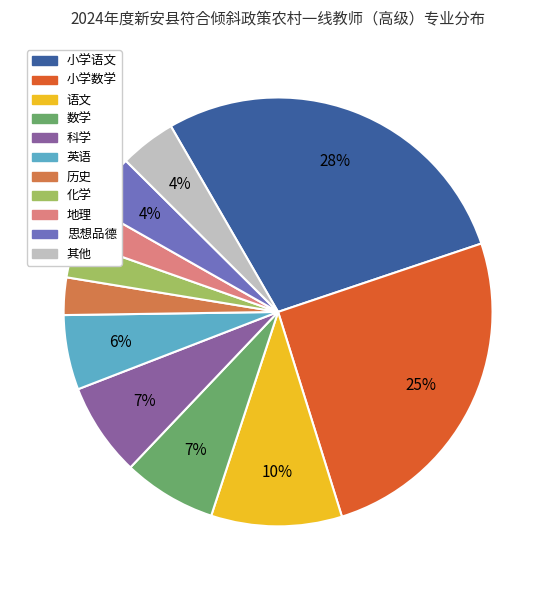

To the nearest percent, what is the average slice percentage?

9%